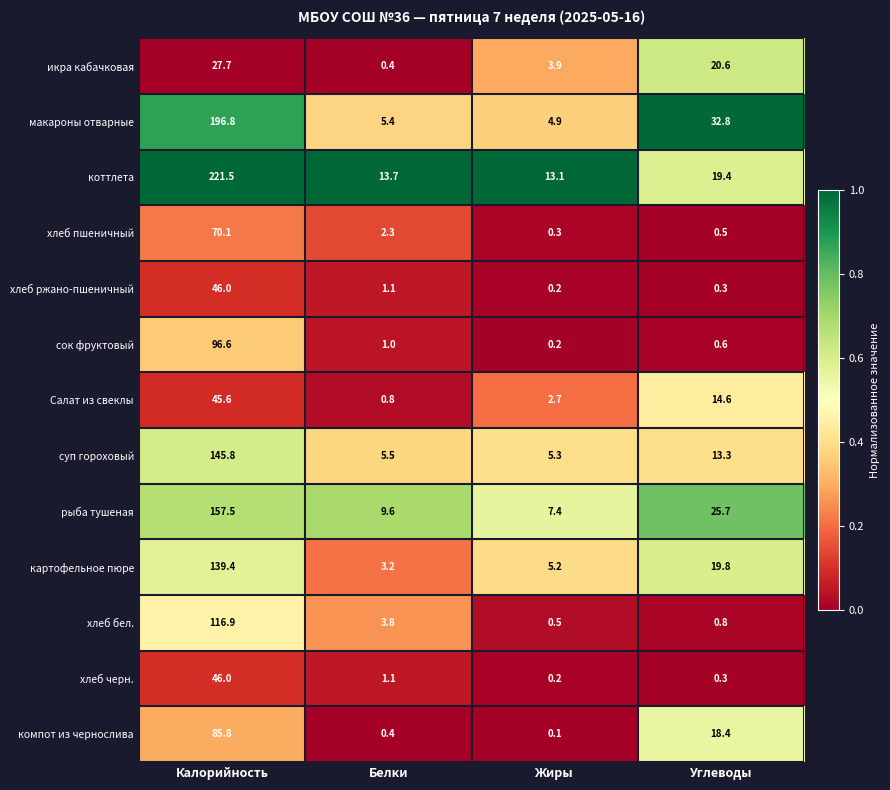

Which label corresponds to the smallest value in the chart?

Жиры